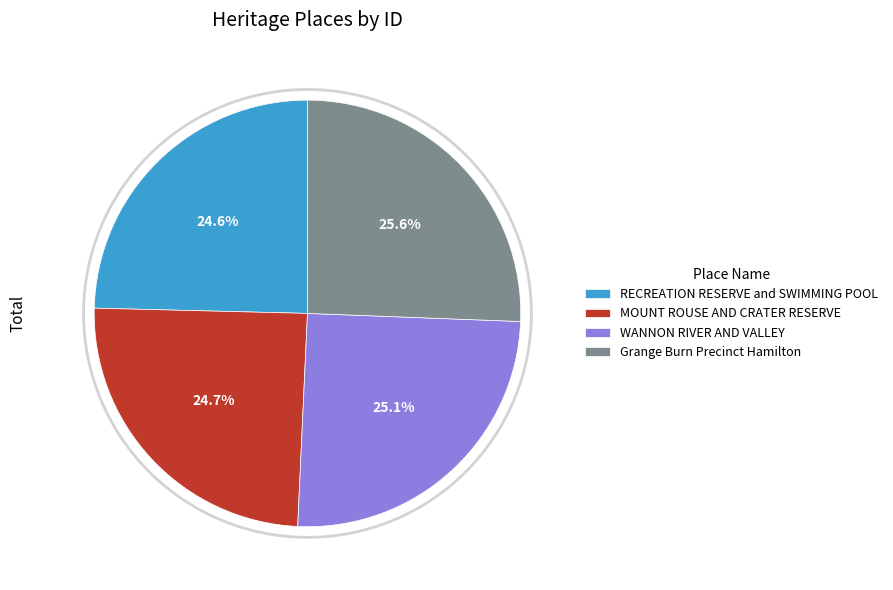

Approximately how many times larger is the value at WANNON RIVER AND VALLEY compared to MOUNT ROUSE AND CRATER RESERVE?

1.0